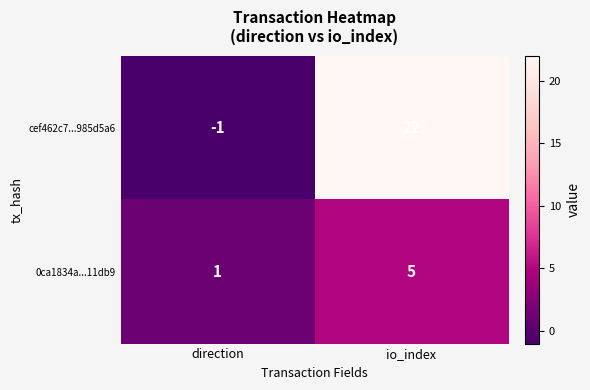

Where is 0ca1834a...11db9 nearest to the value 3?

direction